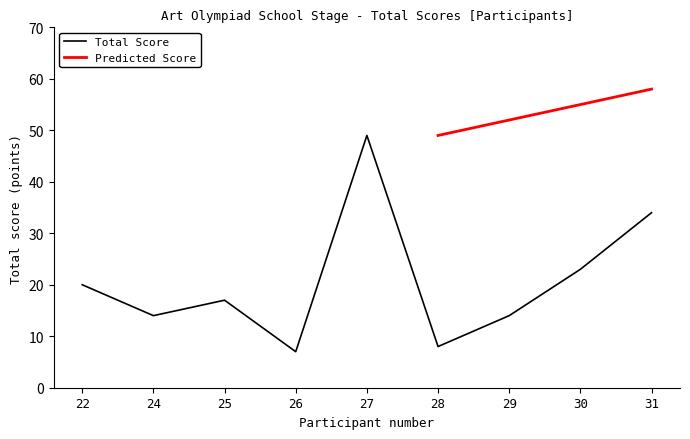

What is the smallest value displayed?

7